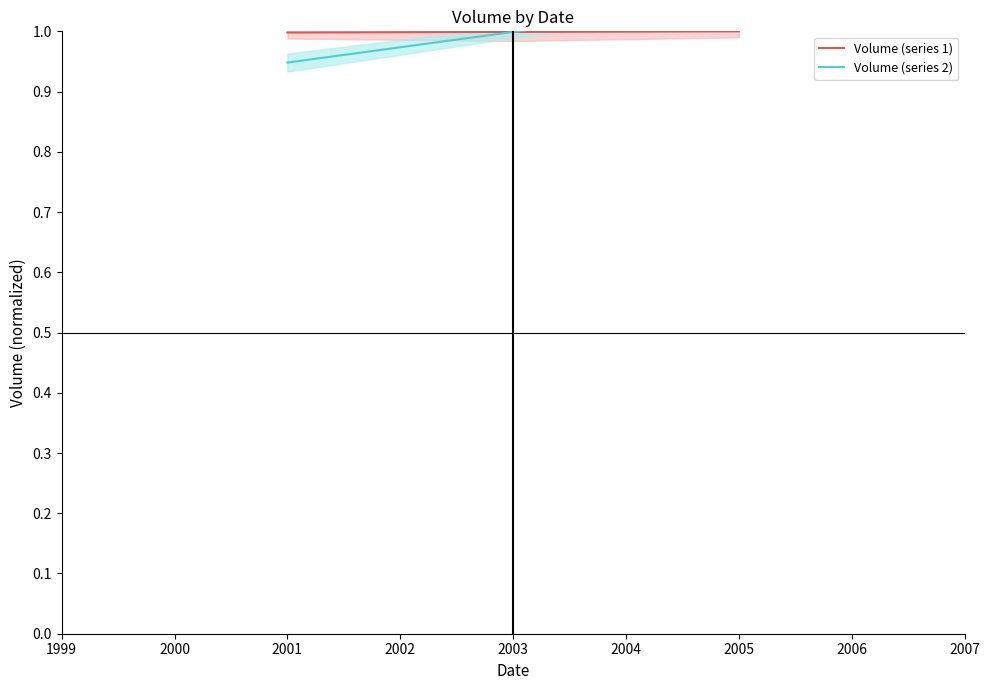

Is it true that Volume (series 1) equals 0.3 at 2005?

False